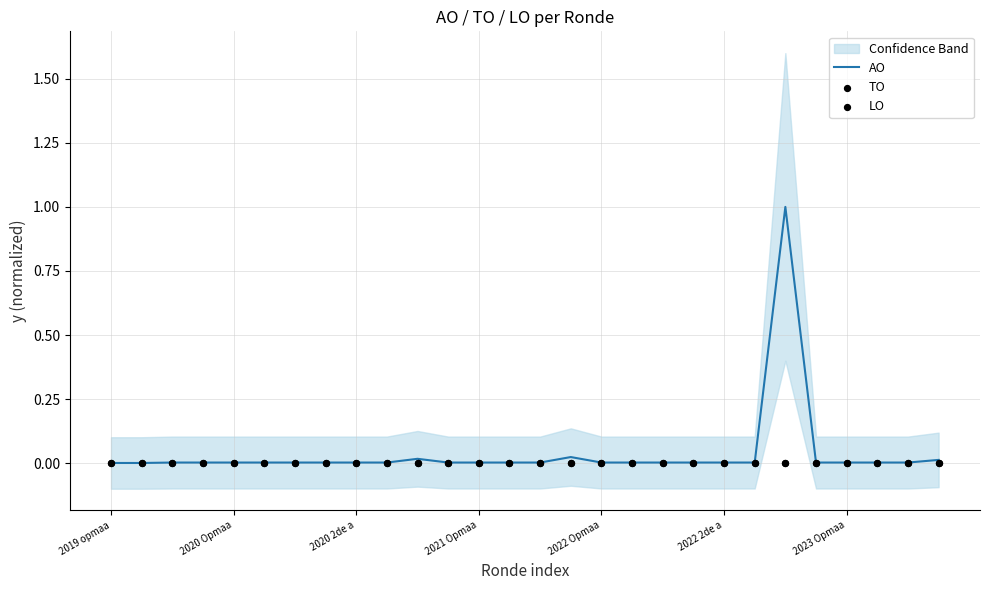

Which series contains the lowest Y value?

TO